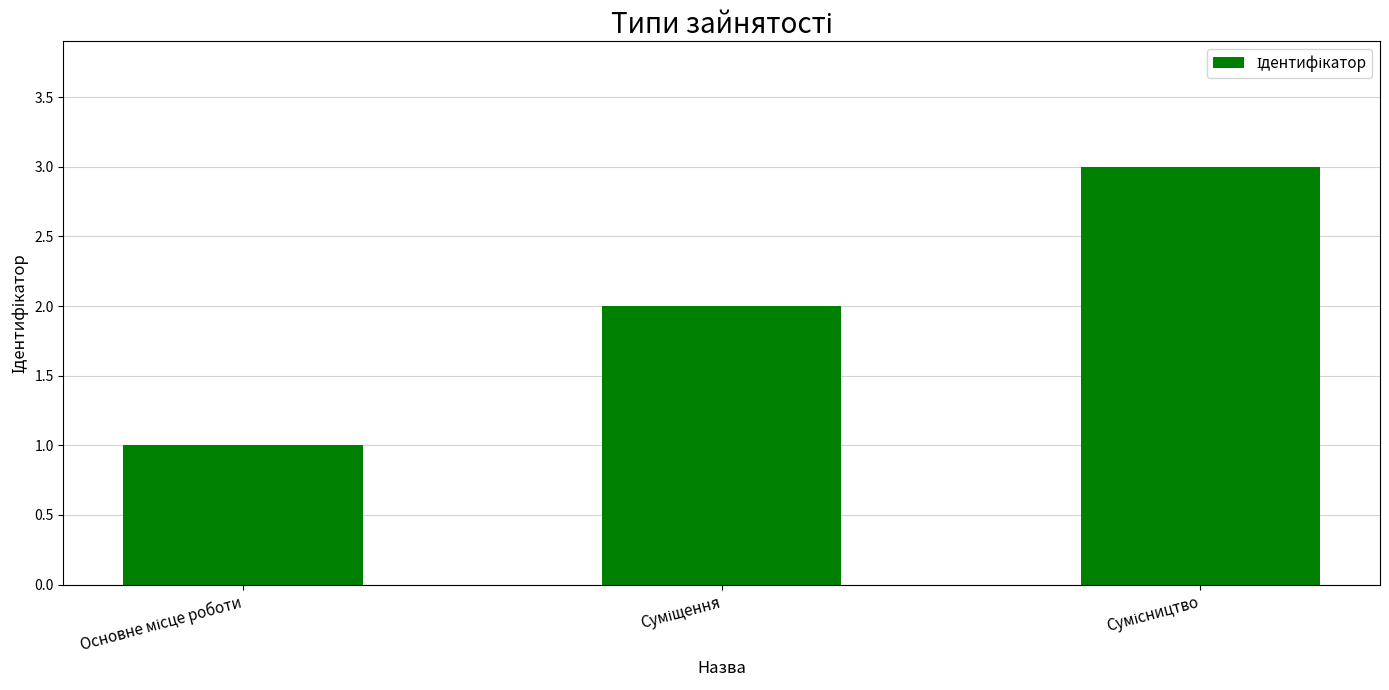

What is the smallest value displayed?

1